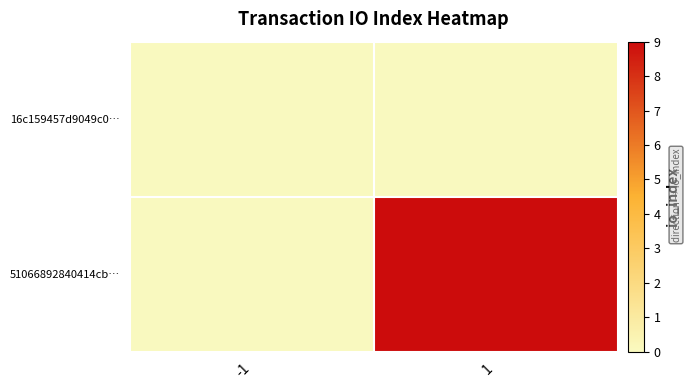

Reading right to left, what are all the values shown in this chart?

16c159457d9049c0…: 1=0	-1=0
51066892840414cb…: 1=9	-1=0